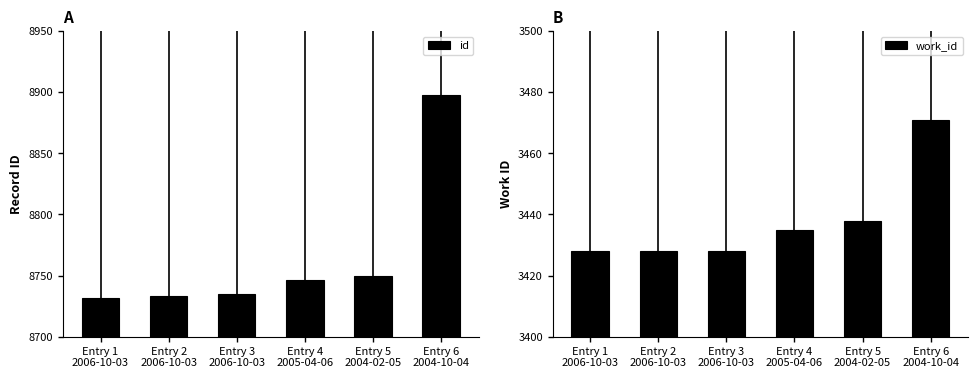

At which category does the chart reach its minimum across all series?

Entry 1
2006-10-03